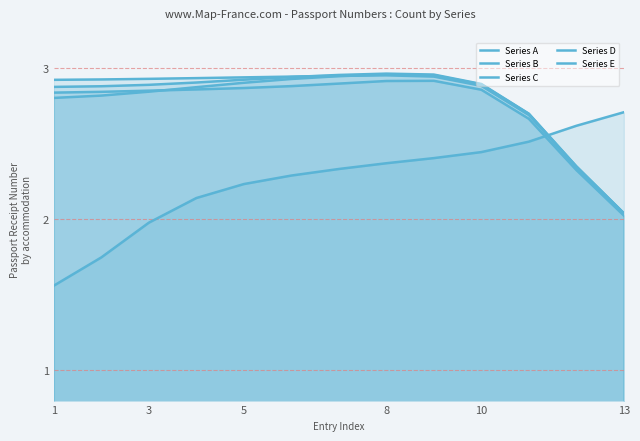

Does the chart display data point markers on the line(s)?

No